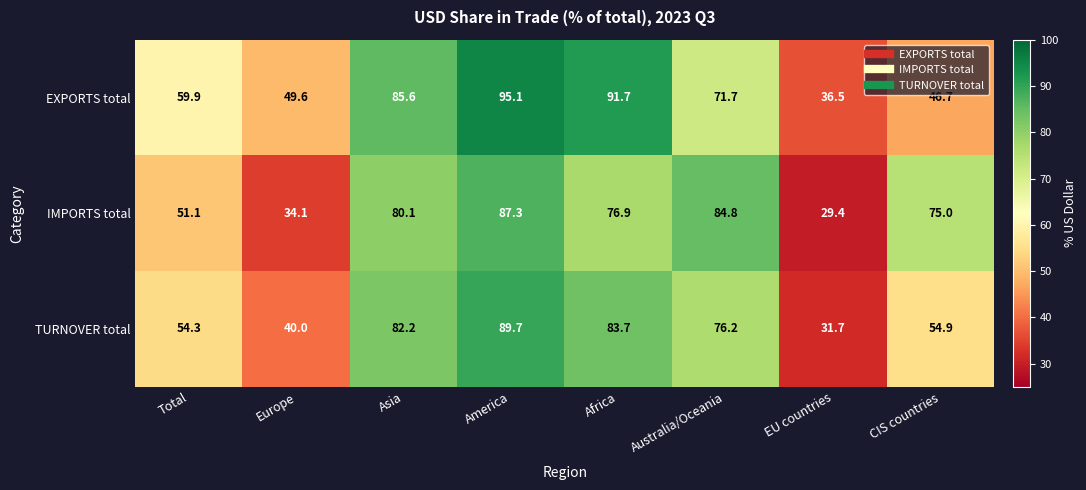

At which label does IMPORTS total first exceed 76?

Asia